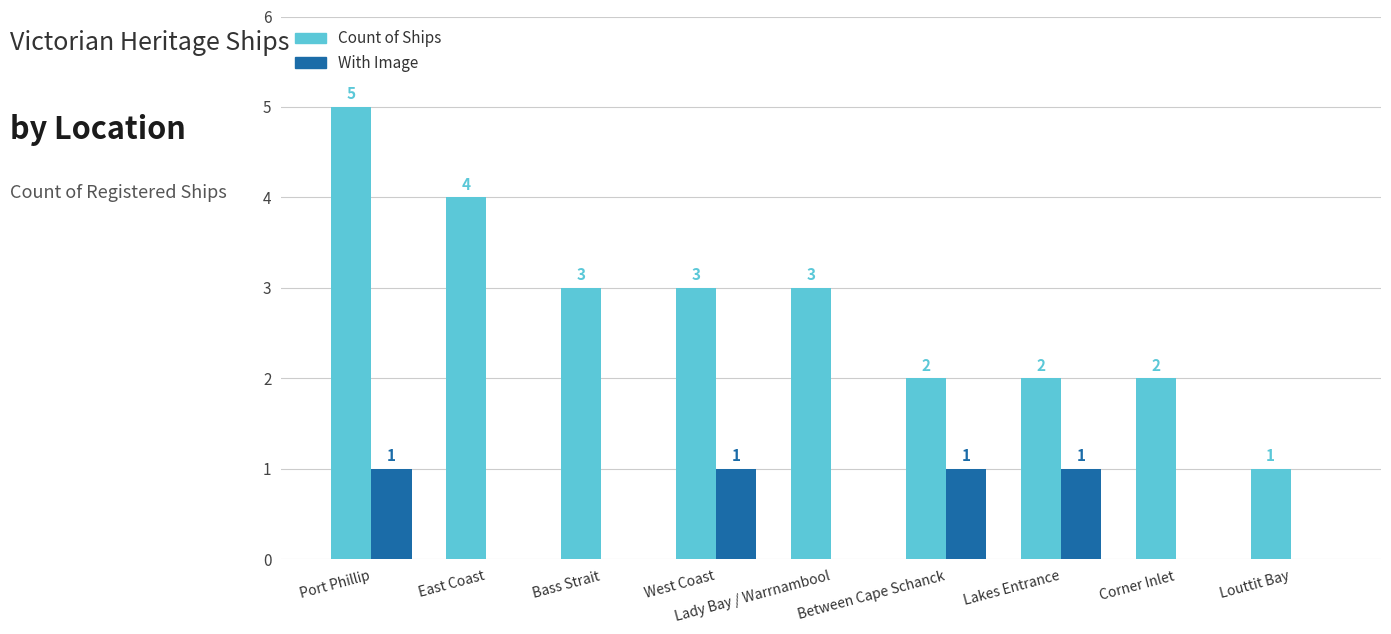

What is the total value across all series at Lakes Entrance?

3